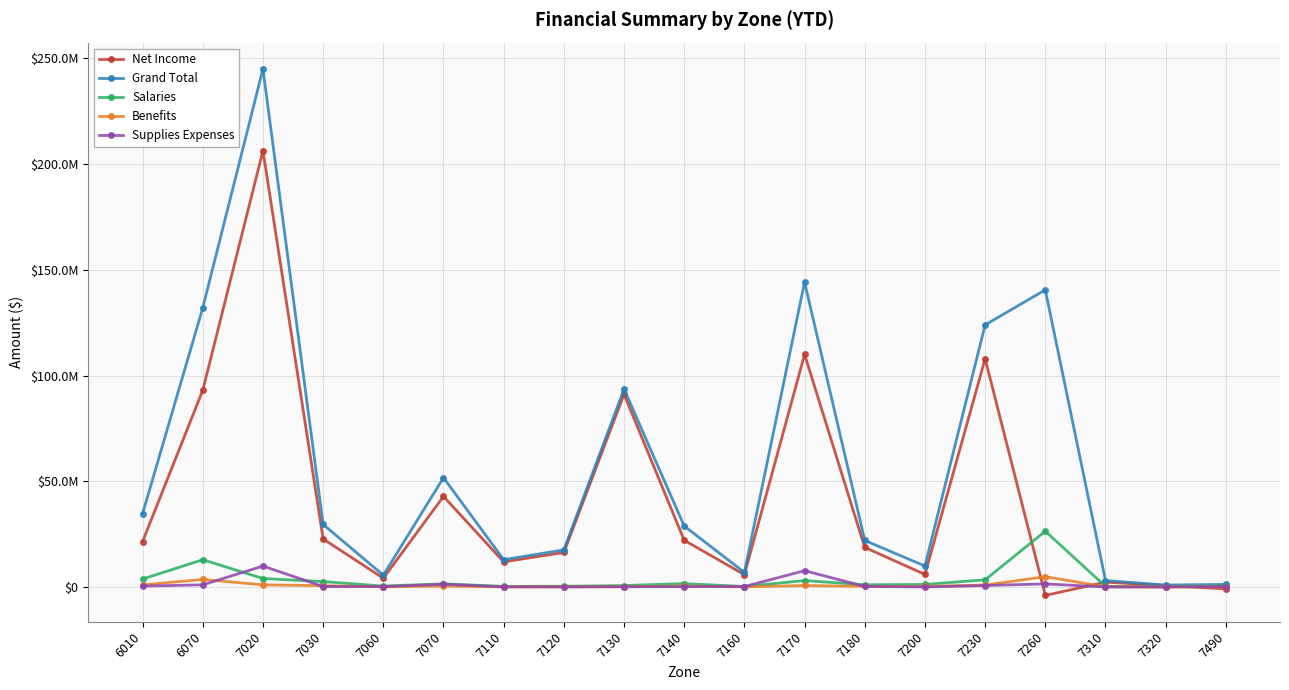

What are all the series names shown in the legend?

Net Income, Grand Total, Salaries, Benefits, Supplies Expenses